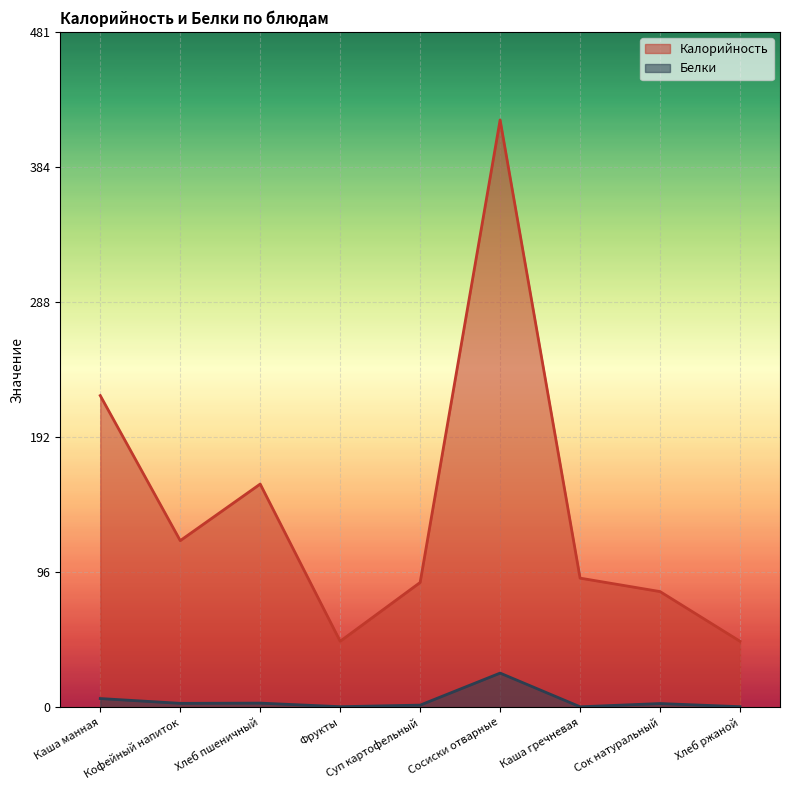

What is the label of the 5th point from the left?

Суп картофельный